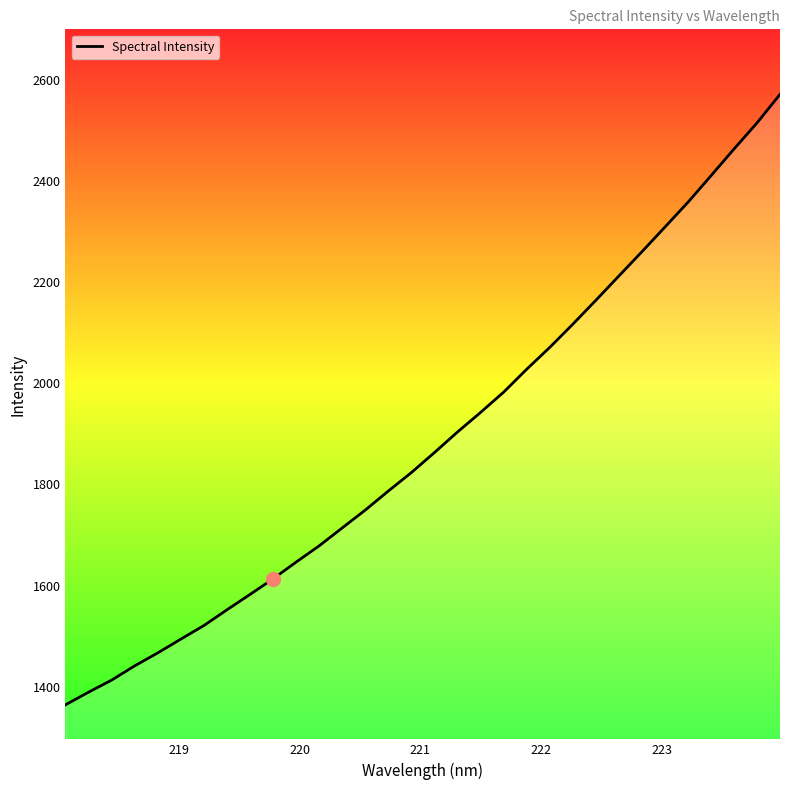

What is the smallest value displayed?

1364.4